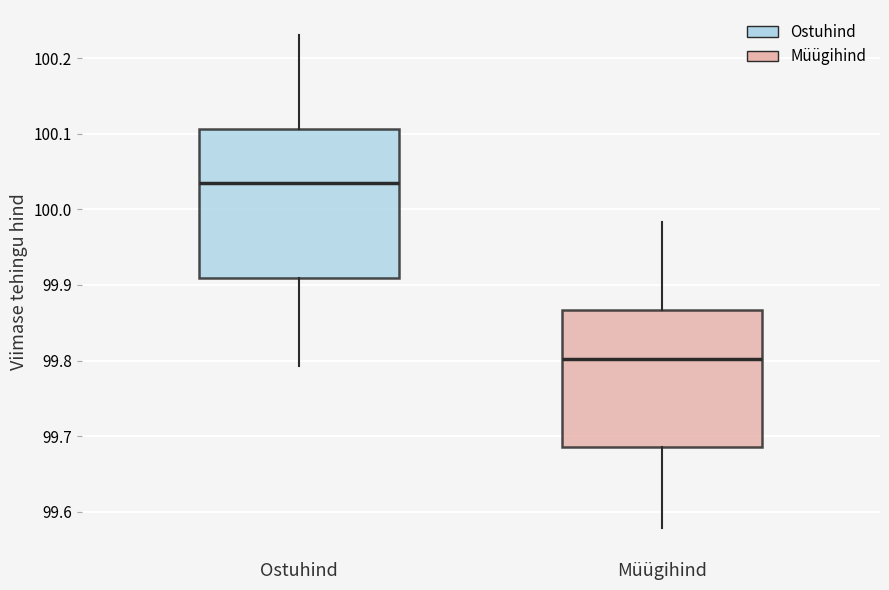

Reading left to right, transcribe this box plot: for each box, give where its median line is, the range the box spans, and where its two whiskers end, as read against the y-axis. The values are not printed on the chart, so give them approximately, as read against the axis.

Ostuhind: median 100.04, box 99.91 to 100.11, whiskers 99.79 to 100.23
Müügihind: median 99.80, box 99.69 to 99.87, whiskers 99.58 to 99.98